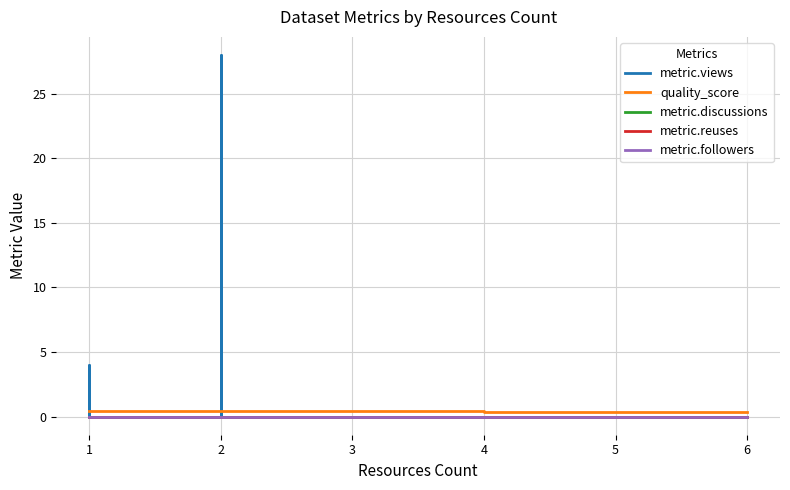

True or false: metric.views has more than 0 interior local peaks.

True